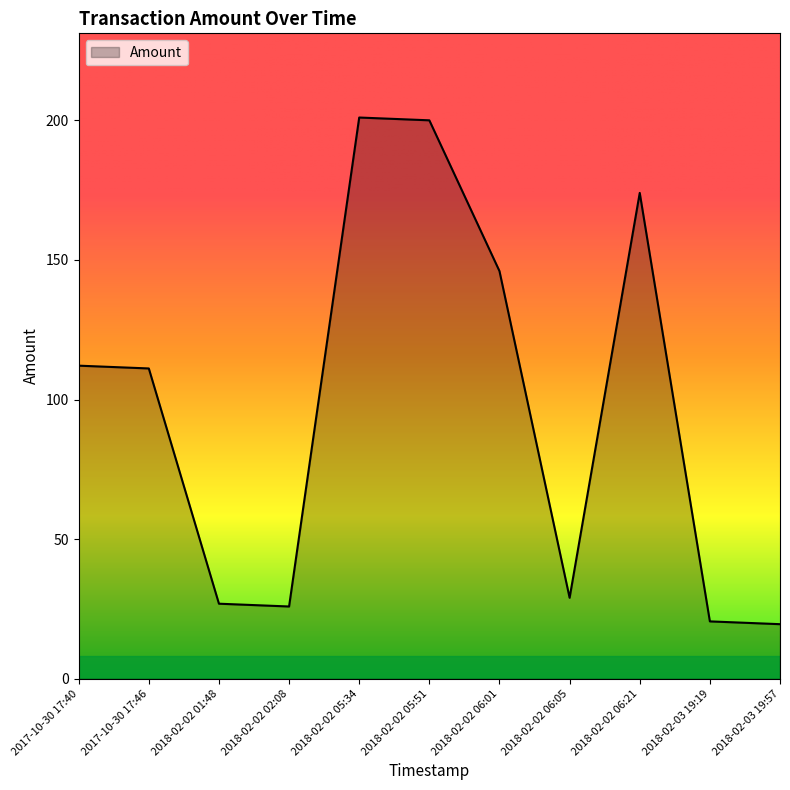

Count the number of categories in the chart.

11